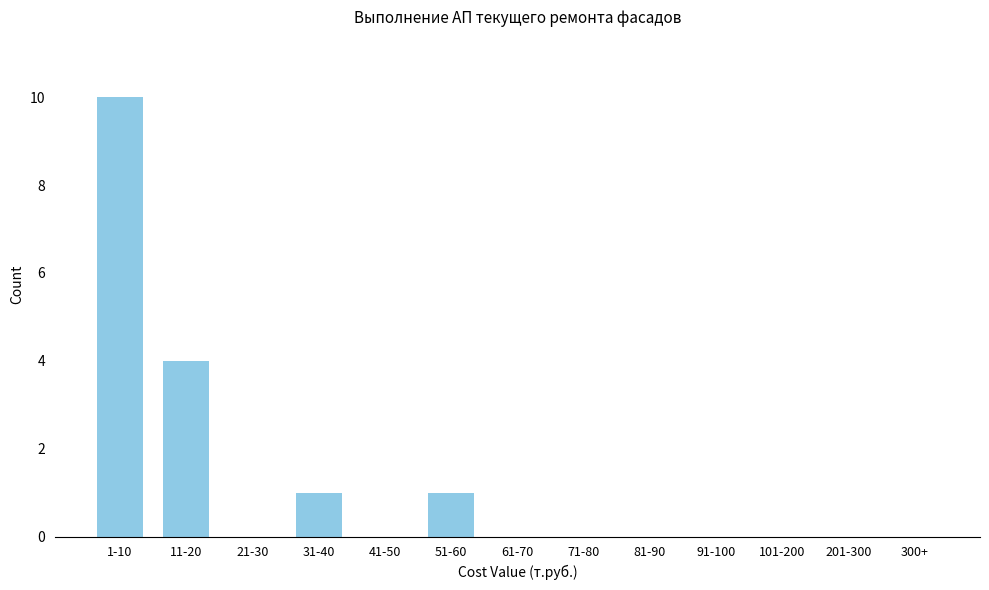

Reading right to left, what are all the values shown in this chart?

300+=0	201-300=0	101-200=0	91-100=0	81-90=0	71-80=0	61-70=0	51-60=1	41-50=0	31-40=1	21-30=0	11-20=4	1-10=10